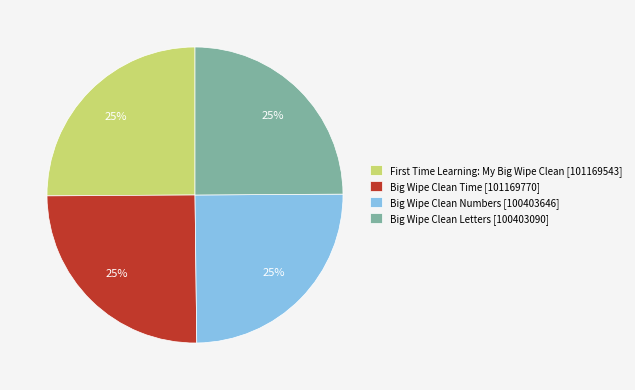

How many slices are in this pie chart?

4